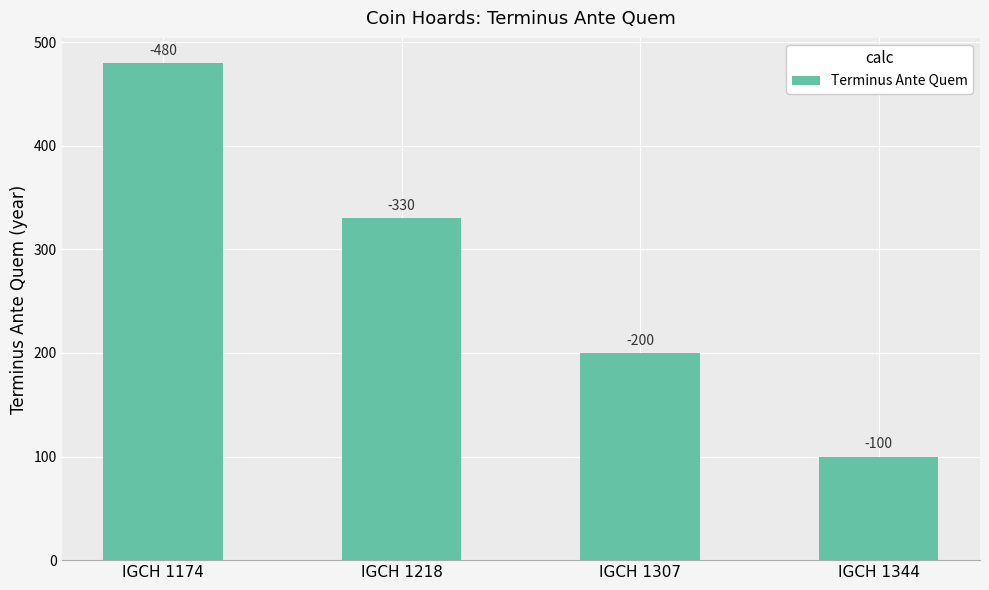

Which label corresponds to the smallest value in the chart?

IGCH 1344